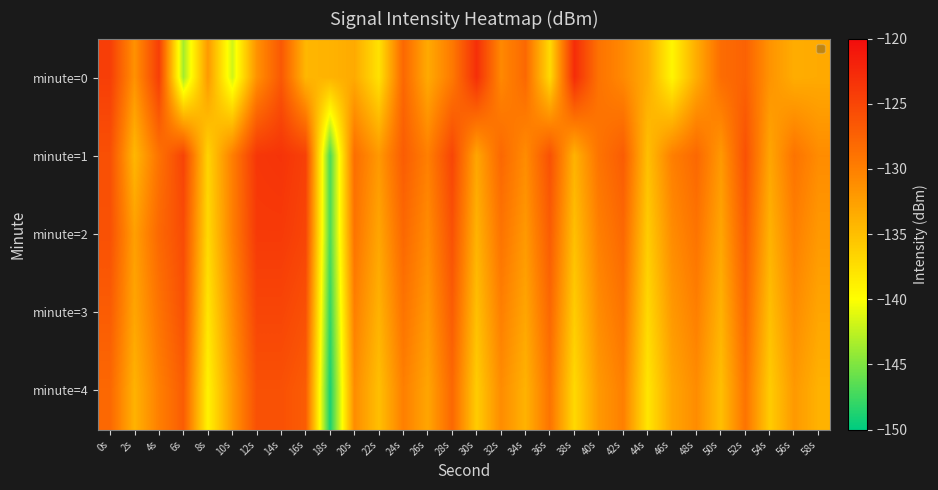

Reading right to left, list all the values displayed in this chart.

minute=0: 58s=-133.3	56s=-133.6	54s=-131.6	52s=-127.5	50s=-128.4	48s=-133.6	46s=-139.3	44s=-133.5	42s=-130.8	40s=-129.0	38s=-122.8	36s=-137.1	34s=-128.1	32s=-130.8	30s=-123.0	28s=-129.5	26s=-133.4	24s=-128.0	22s=-137.7	20s=-133.3	18s=-134.0	16s=-134.3	14s=-126.6	12s=-131.5	10s=-141.8	8s=-132.1	6s=-143.5	4s=-124.4	2s=-131.5	0s=-124.4
minute=1: 58s=-131.0	56s=-129.0	54s=-133.0	52s=-126.0	50s=-132.0	48s=-128.0	46s=-130.0	44s=-135.0	42s=-127.0	40s=-129.0	38s=-134.0	36s=-126.0	34s=-131.0	32s=-128.0	30s=-133.0	28s=-125.0	26s=-130.0	24s=-127.0	22s=-132.0	20s=-128.5	18s=-147.0	16s=-124.6	14s=-123.5	12s=-123.7	10s=-129.9	8s=-136.7	6s=-124.8	4s=-128.9	2s=-134.4	0s=-125.9
minute=2: 58s=-132.0	56s=-130.0	54s=-134.0	52s=-127.0	50s=-133.0	48s=-129.0	46s=-131.0	44s=-136.0	42s=-128.0	40s=-130.0	38s=-135.0	36s=-127.0	34s=-132.0	32s=-129.0	30s=-134.0	28s=-126.0	26s=-131.0	24s=-128.0	22s=-133.0	20s=-129.0	18s=-147.0	16s=-125.0	14s=-124.0	12s=-124.0	10s=-130.0	8s=-137.0	6s=-125.5	4s=-128.0	2s=-132.5	0s=-126.0
minute=3: 58s=-133.0	56s=-131.0	54s=-135.0	52s=-128.0	50s=-134.0	48s=-130.0	46s=-132.0	44s=-137.0	42s=-129.0	40s=-131.0	38s=-136.0	36s=-128.0	34s=-133.0	32s=-130.0	30s=-135.0	28s=-127.0	26s=-132.0	24s=-129.0	22s=-134.0	20s=-130.0	18s=-148.0	16s=-126.0	14s=-125.0	12s=-125.0	10s=-131.0	8s=-138.0	6s=-126.0	4s=-129.0	2s=-133.0	0s=-127.0
minute=4: 58s=-134.0	56s=-132.0	54s=-136.0	52s=-129.0	50s=-135.0	48s=-131.0	46s=-133.0	44s=-138.0	42s=-130.0	40s=-132.0	38s=-137.0	36s=-129.0	34s=-134.0	32s=-131.0	30s=-136.0	28s=-128.0	26s=-133.0	24s=-130.0	22s=-135.0	20s=-131.0	18s=-149.0	16s=-127.0	14s=-126.0	12s=-126.0	10s=-132.0	8s=-139.0	6s=-127.0	4s=-130.0	2s=-134.0	0s=-128.0